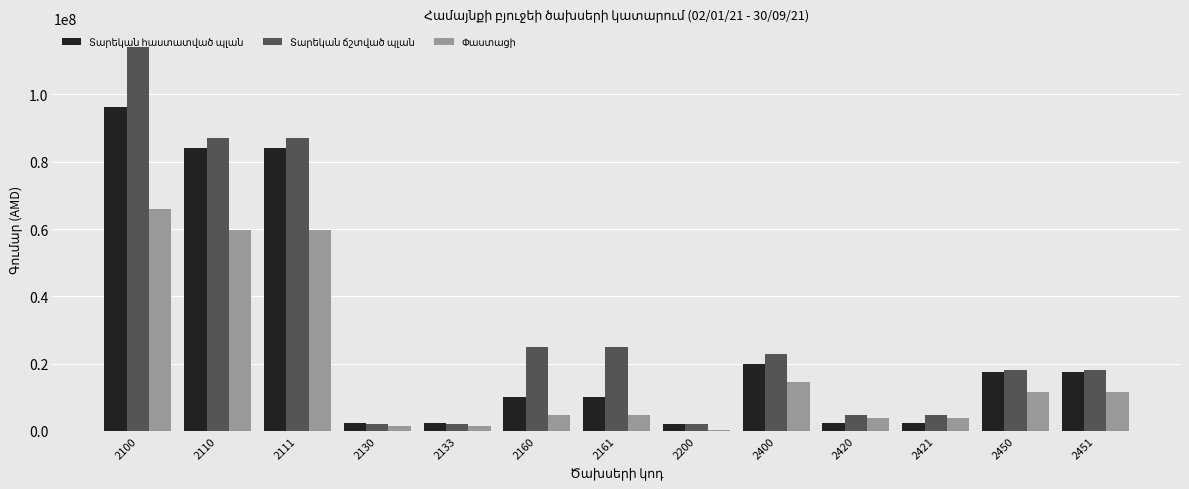

At which category is the sum across all series the highest?

2100